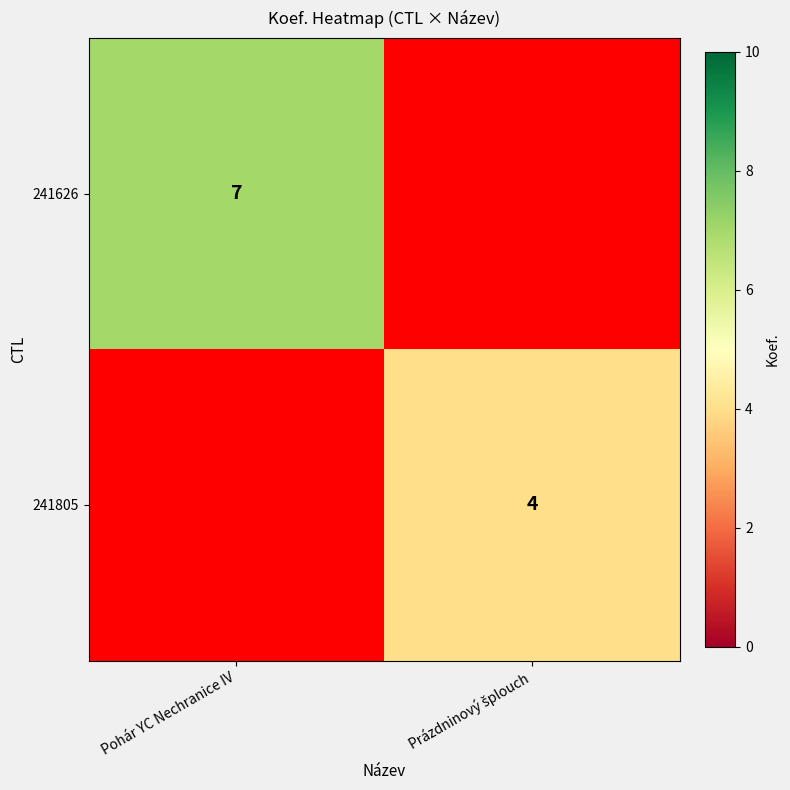

Which label corresponds to the largest value in the chart?

Pohár YC Nechranice IV